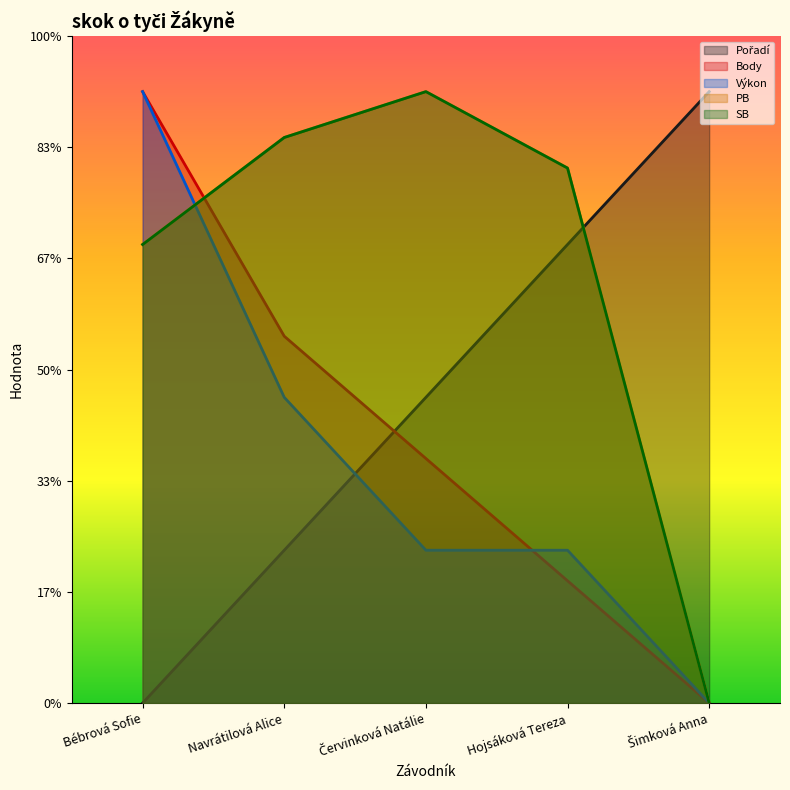

At which label does SB first exceed 9?

Navrátilová Alice